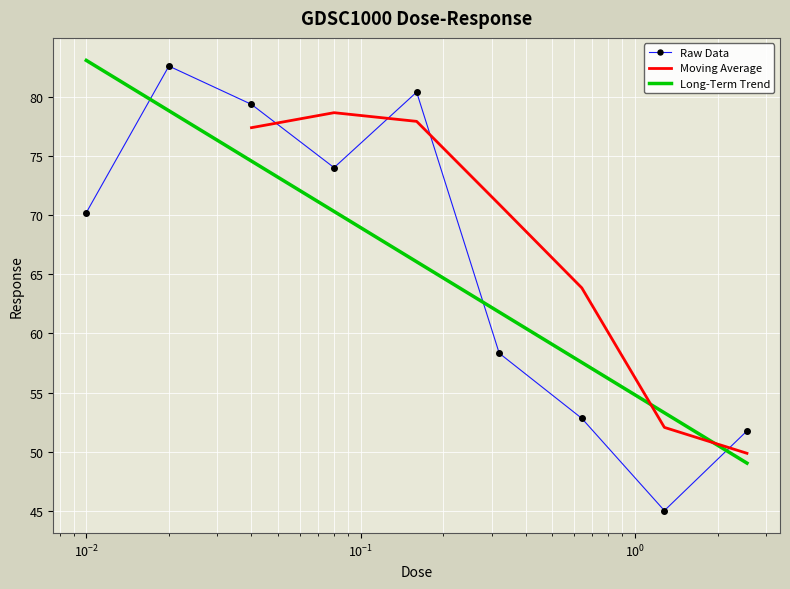

Reading left to right, extract all data points from this chart.

70.2	82.6	79.3	74.0	80.4	58.3	52.8	45.0	51.8